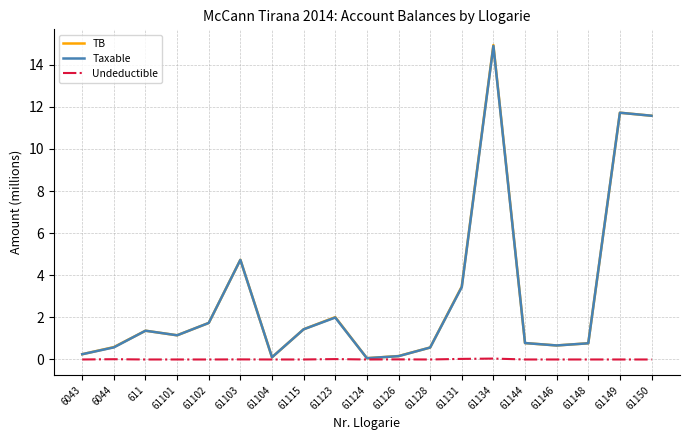

What is the total value across all series at 611?

2.7